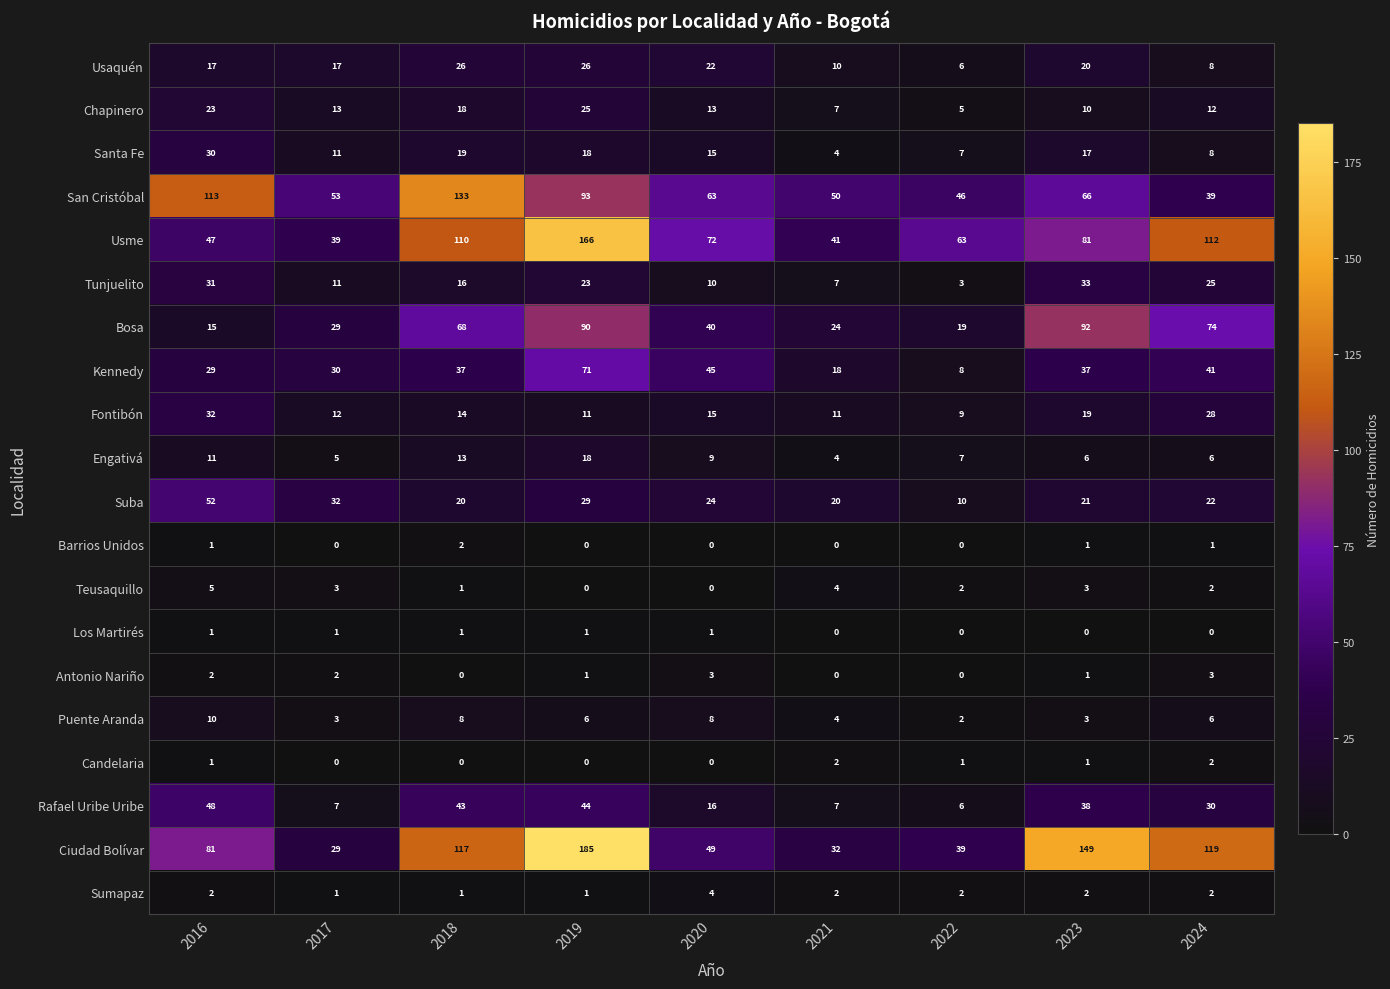

At which category is the sum across all series the highest?

2019